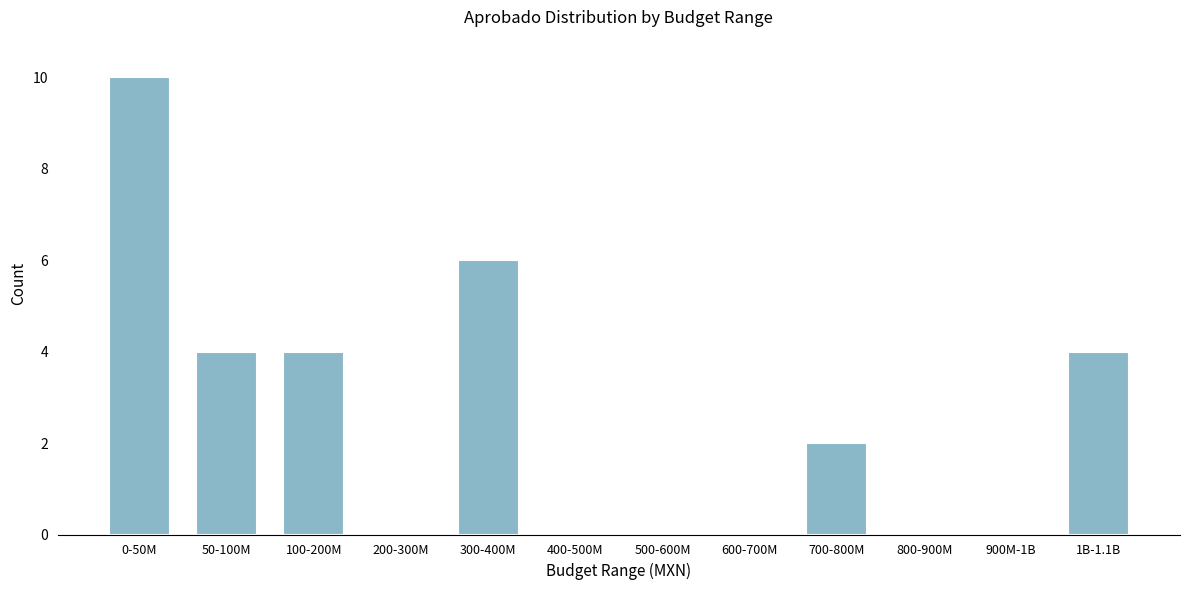

Reading right to left, transcribe all the data shown in this chart.

1B-1.1B=4	900M-1B=0	800-900M=0	700-800M=2	600-700M=0	500-600M=0	400-500M=0	300-400M=6	200-300M=0	100-200M=4	50-100M=4	0-50M=10